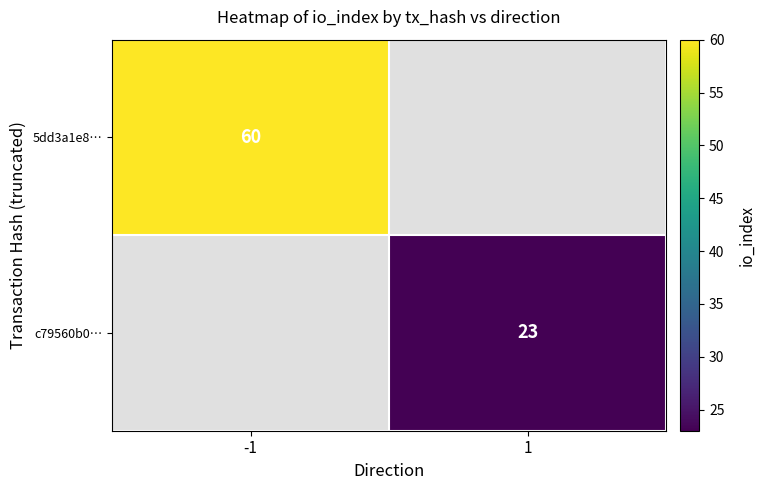

Is it true that c79560b0… equals 13 at 1?

False